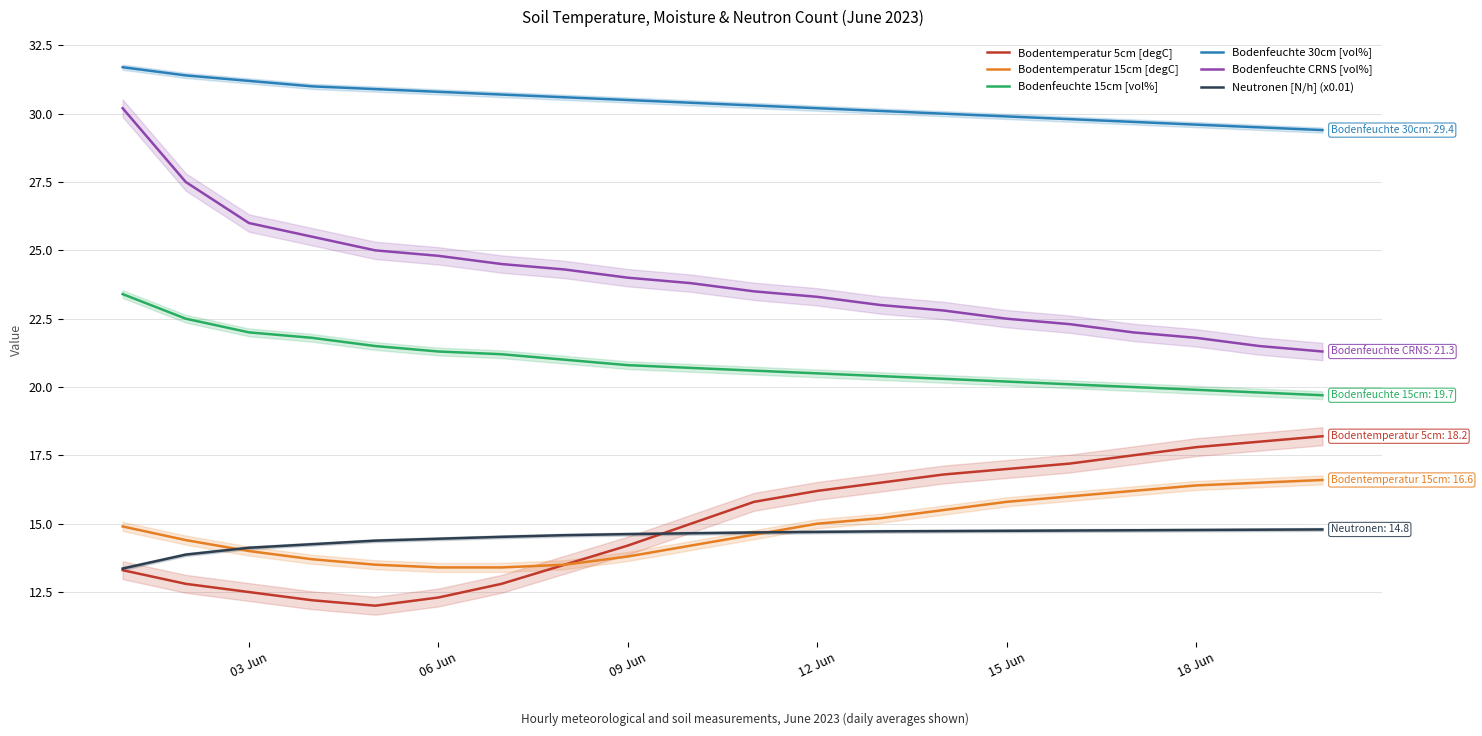

True or false: Bodentemperatur 15cm [degC] and Bodenfeuchte CRNS [vol%] intersect in this chart.

False